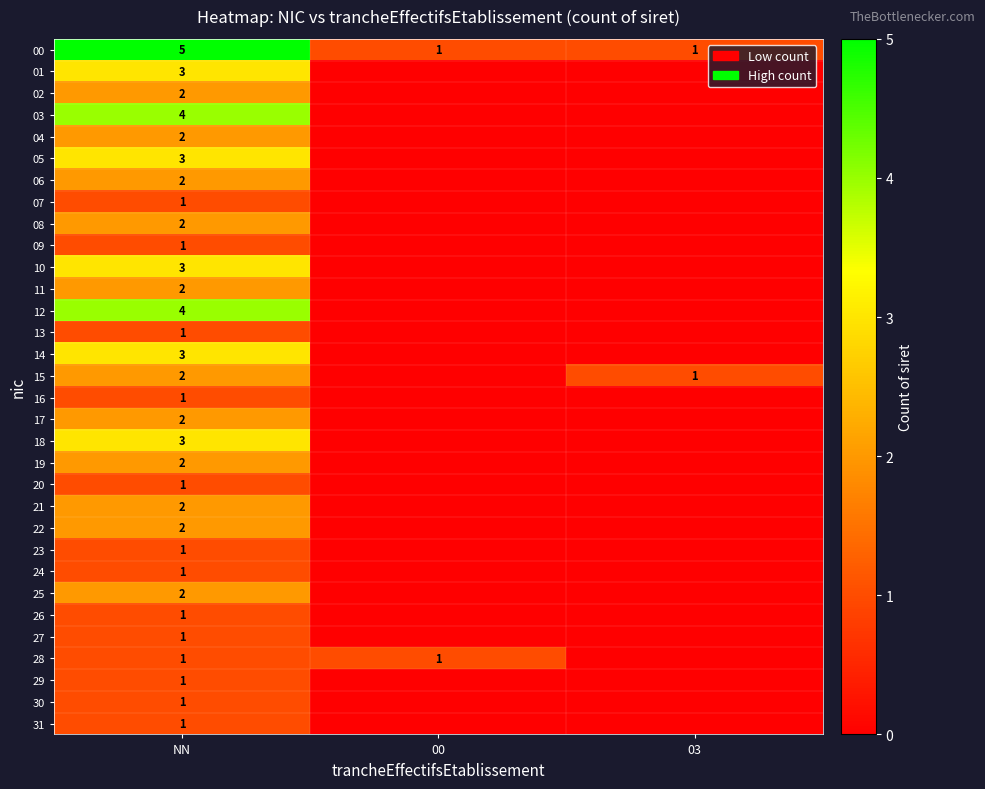

At how many categories does at least one series exceed 4?

1